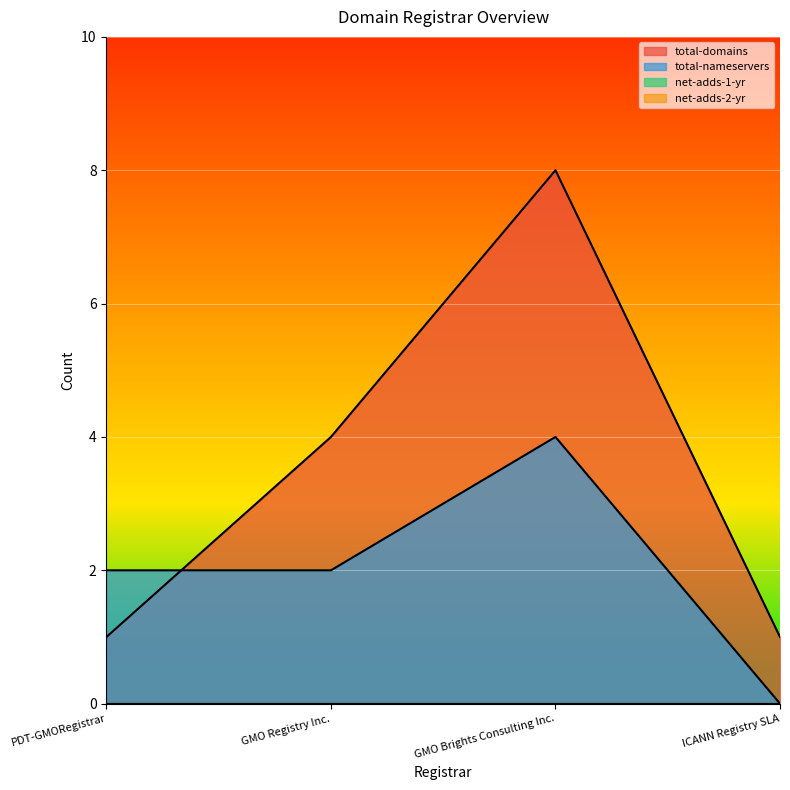

Which series has the widest spread of values?

total-domains